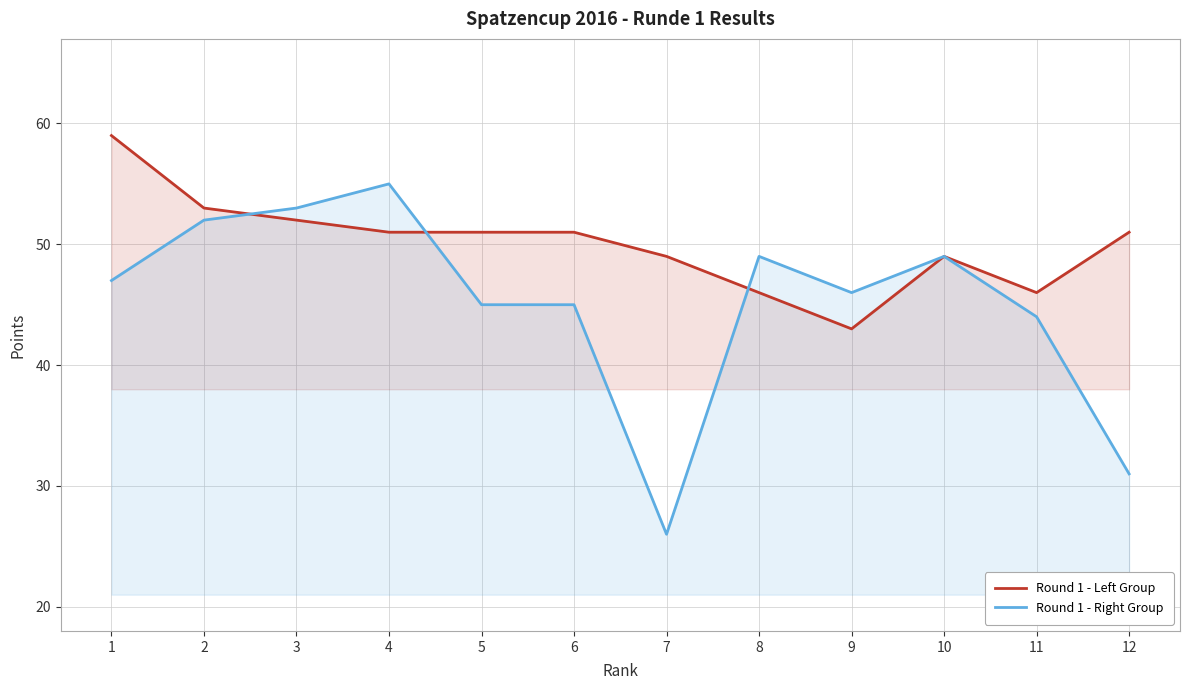

After their last crossing, which series has the higher values: Round 1 - Left Group or Round 1 - Right Group?

Round 1 - Right Group